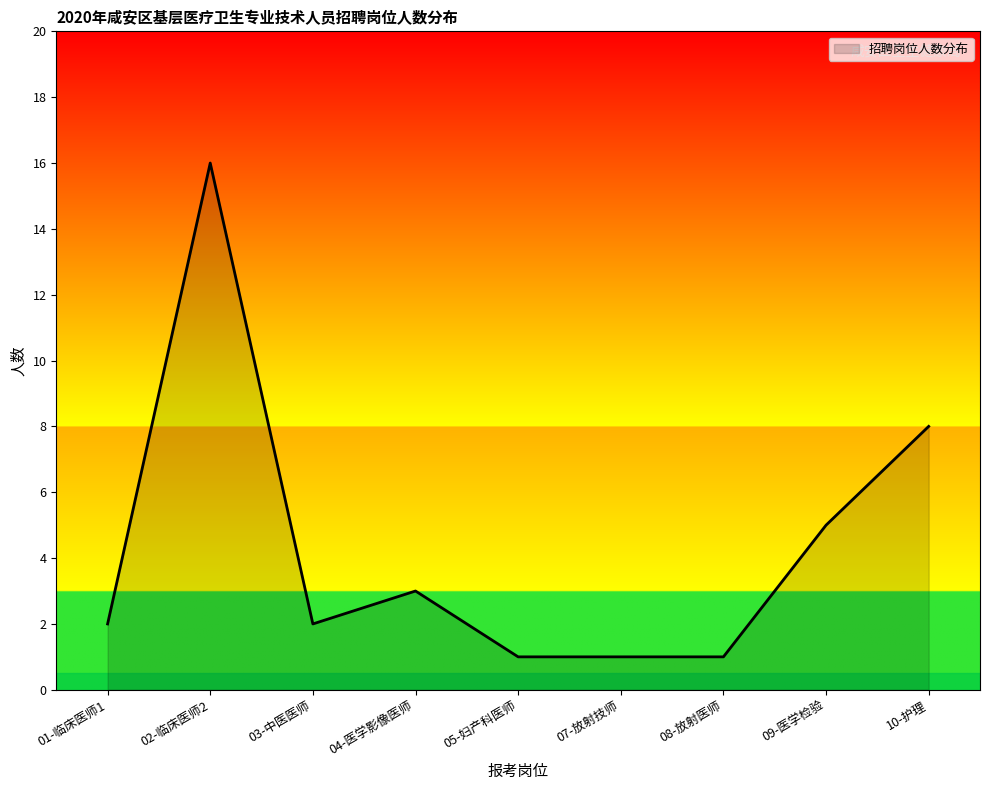

The value at 05-妇产科医师 is 1. True or false?

True